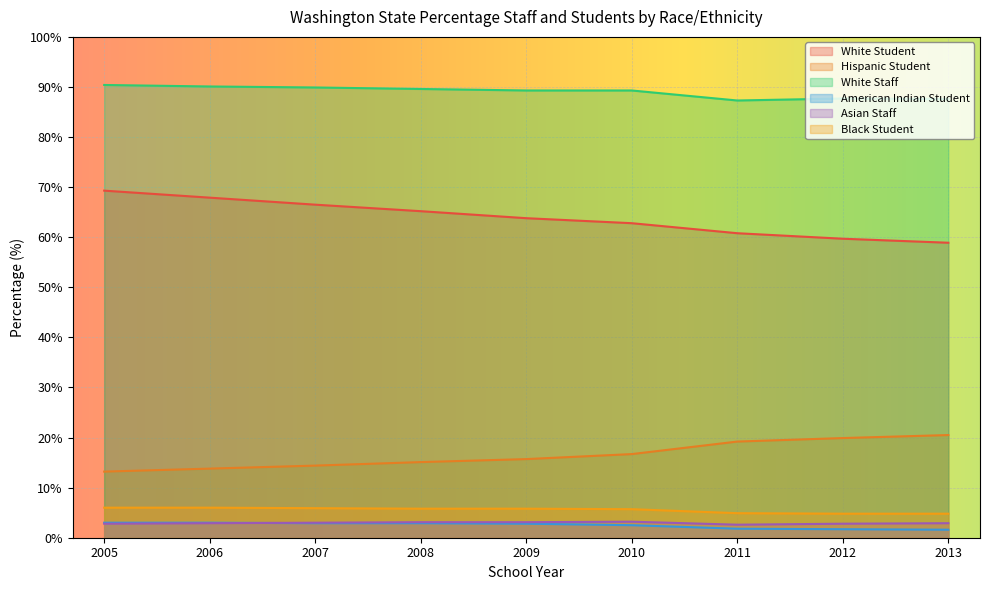

What is the greatest value displayed?

90.4